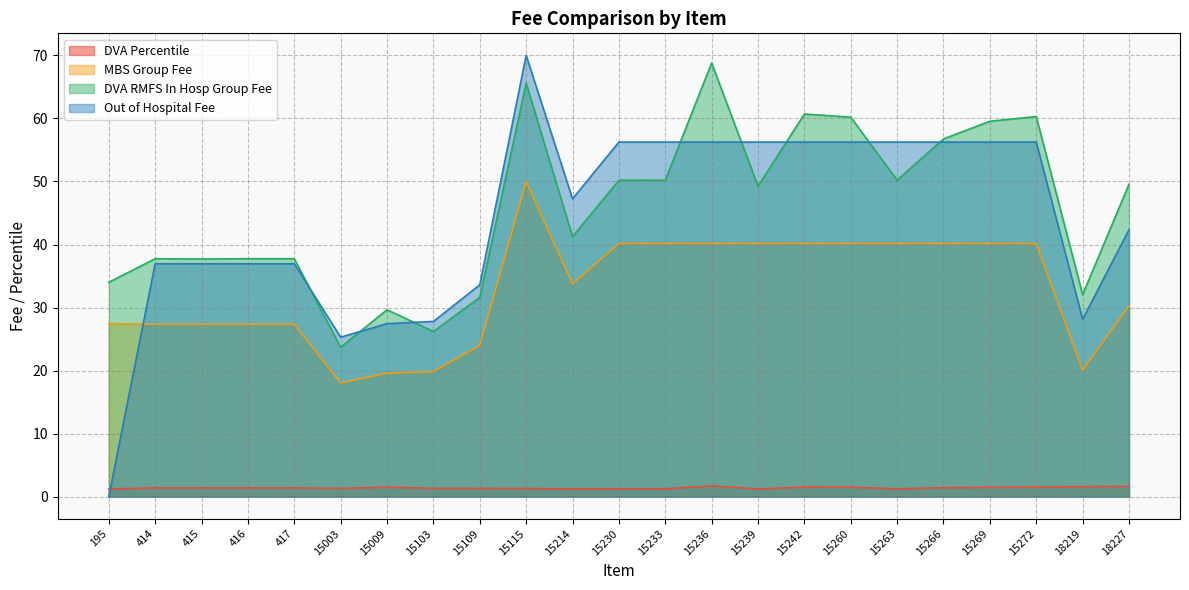

What is the difference between the maximum and minimum values in the DVA Percentile series?

0.5